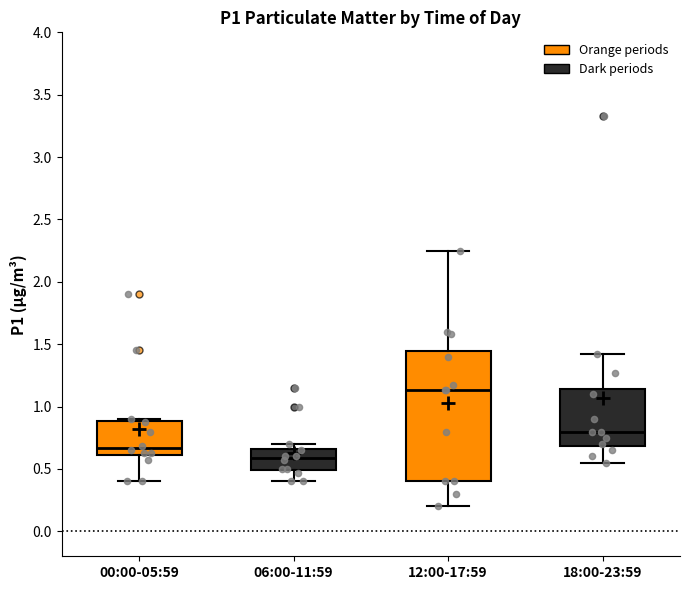

Where does the lower whisker of the box for 18:00-23:59 end on the y-axis? The values are not printed on the chart, so give them approximately, as read against the axis.

0.55